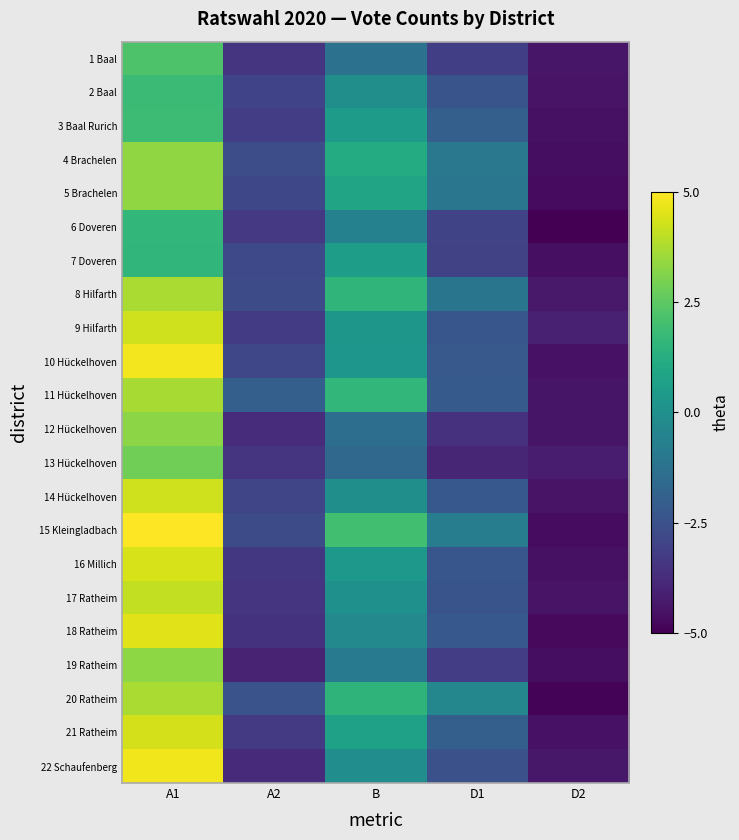

At D2, list the series in order from largest to smallest.

9 Hilfarth, 13 Hückelhoven, 8 Hilfarth, 22 Schaufenberg, 1 Baal, 11 Hückelhoven, 12 Hückelhoven, 2 Baal, 14 Hückelhoven, 17 Ratheim, 21 Ratheim, 10 Hückelhoven, 16 Millich, 3 Baal Rurich, 7 Doveren, 19 Ratheim, 4 Brachelen, 15 Kleingladbach, 5 Brachelen, 18 Ratheim, 20 Ratheim, 6 Doveren